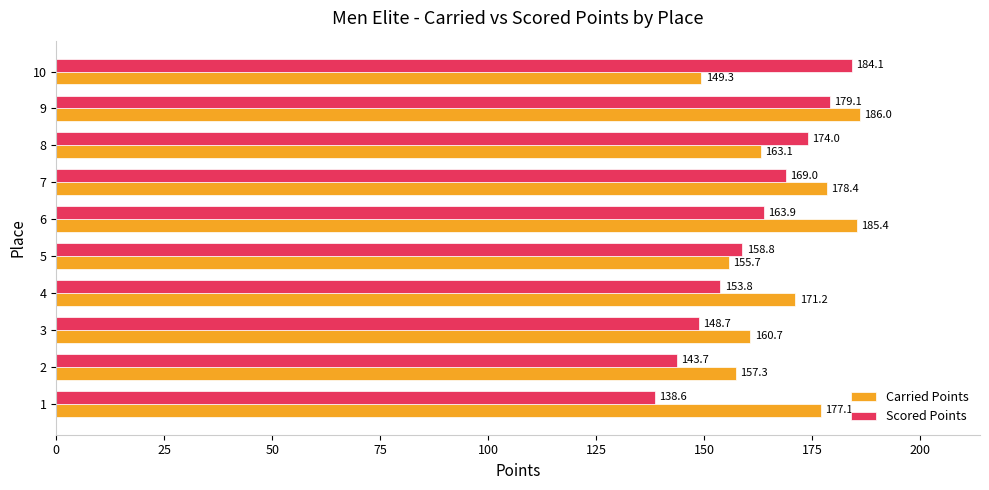

Which series has the widest spread of values?

Scored Points